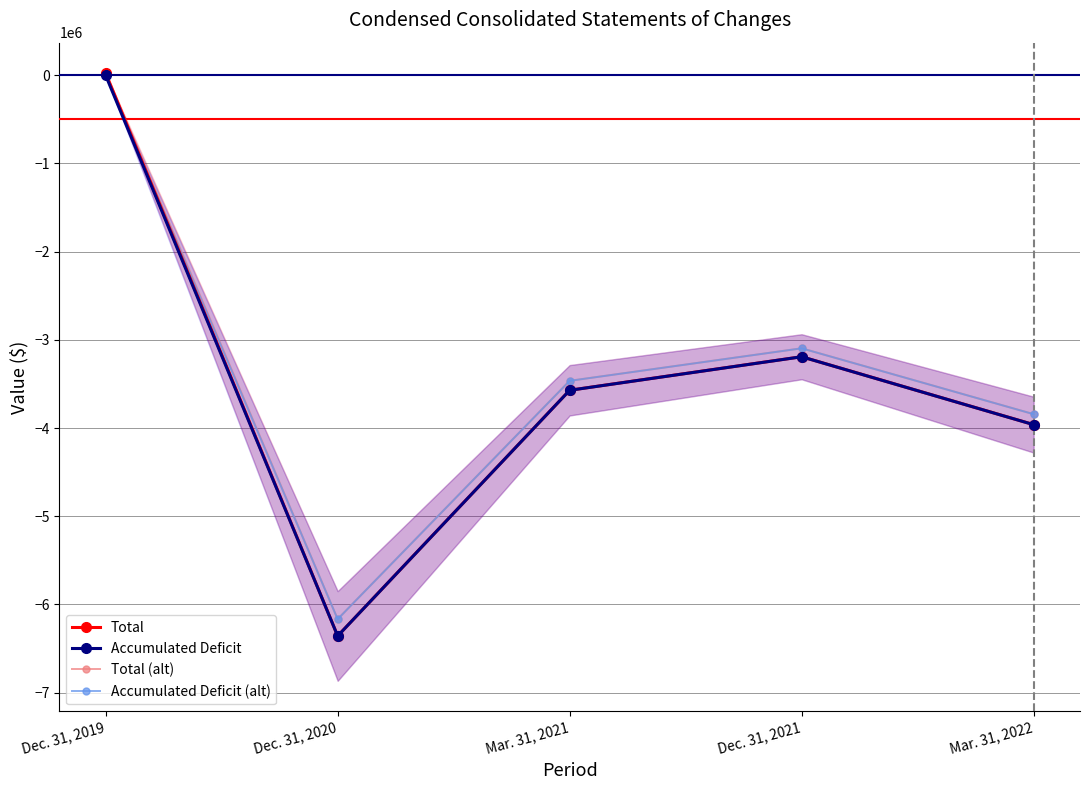

At which category does Accumulated Deficit reach its first local peak?

Dec. 31, 2021